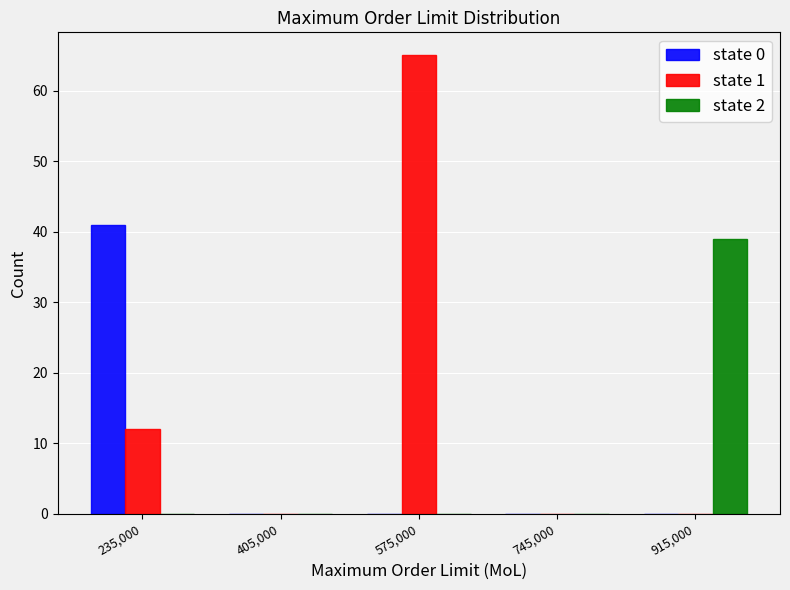

Reading left to right, list every range on the x-axis with the height of the bar of each series over it. Neither the bar edges nor the heights are printed on the chart, so give them approximately, as read against the axes.

150000 to 320000: state 0=41	state 1=12	state 2=0
320000 to 490000: state 0=0	state 1=0	state 2=0
490000 to 660000: state 0=0	state 1=65	state 2=0
660000 to 830000: state 0=0	state 1=0	state 2=0
830000 to 1000000: state 0=0	state 1=0	state 2=39